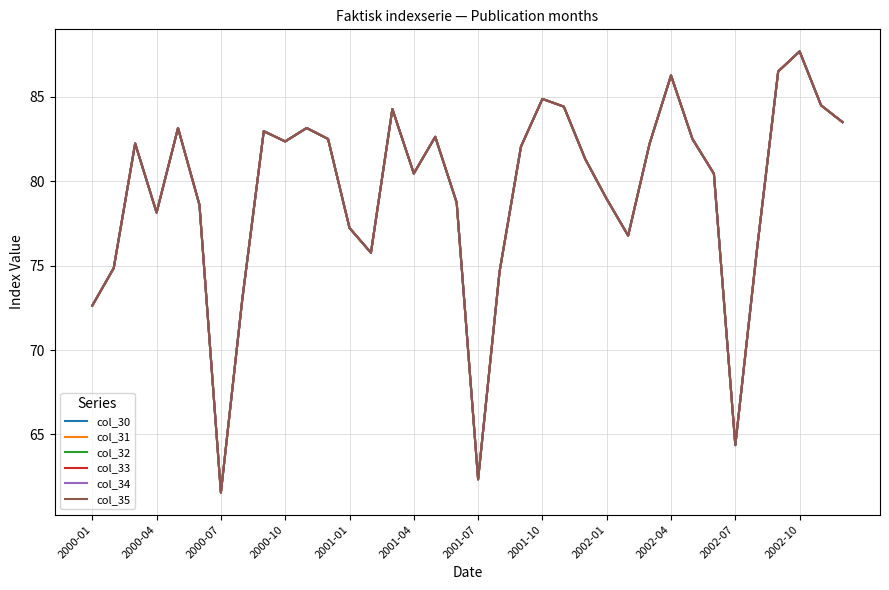

Does the chart display data point markers on the line(s)?

No